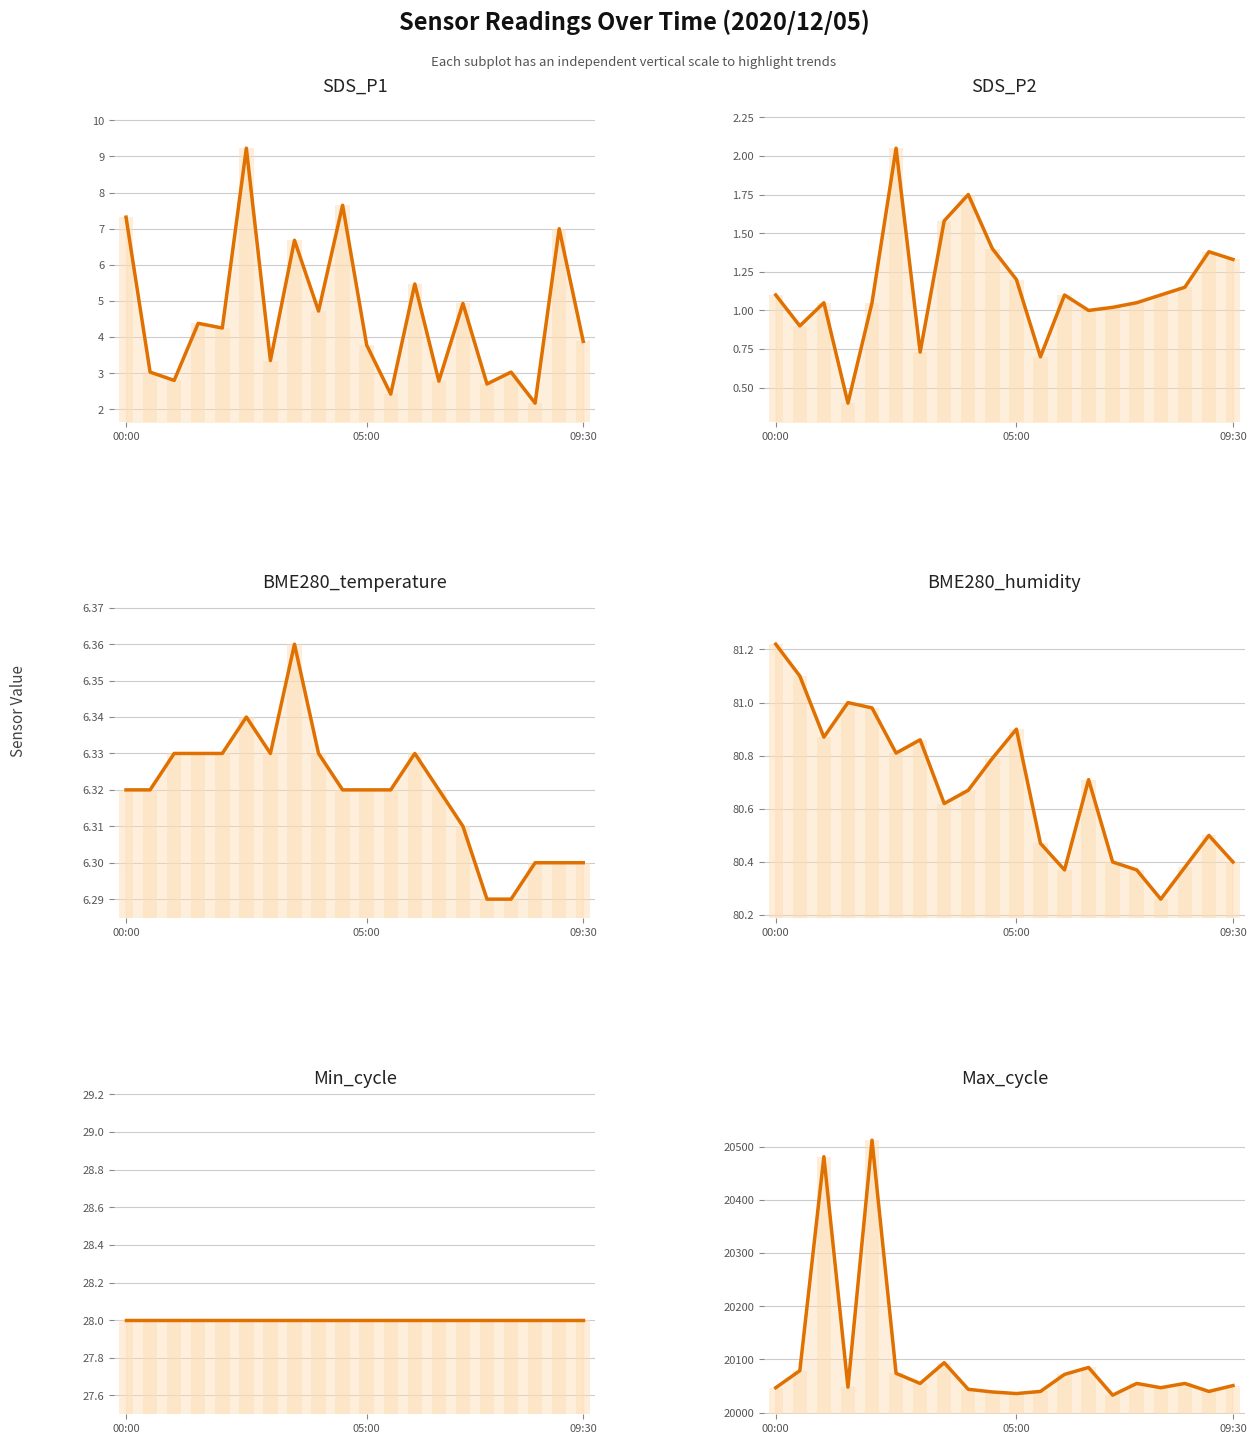

At which category is the sum across all series the highest?

4